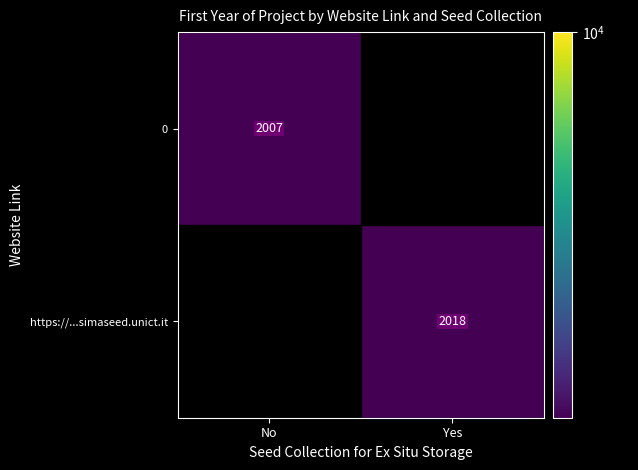

Is the value of 0 at No greater than the value of https://...simaseed.unict.it at Yes?

No